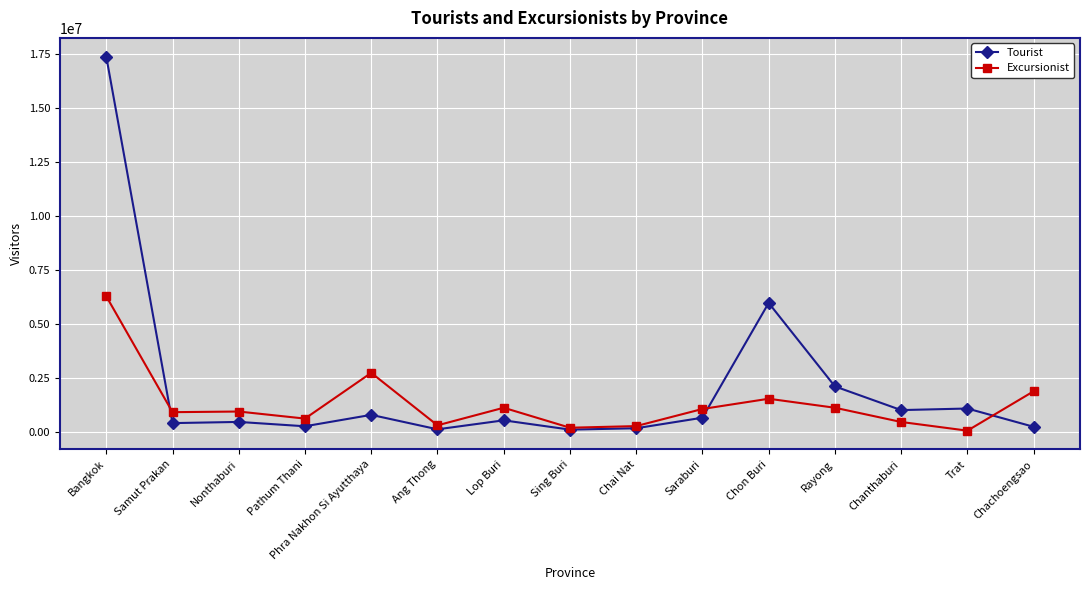

The value of Tourist at Chon Buri is 5957923. True or false?

True